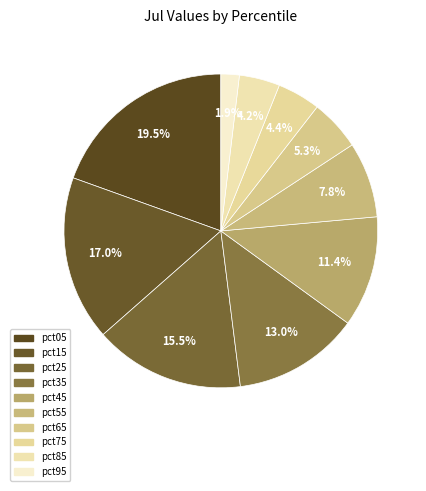

How many segments does this pie chart have?

10